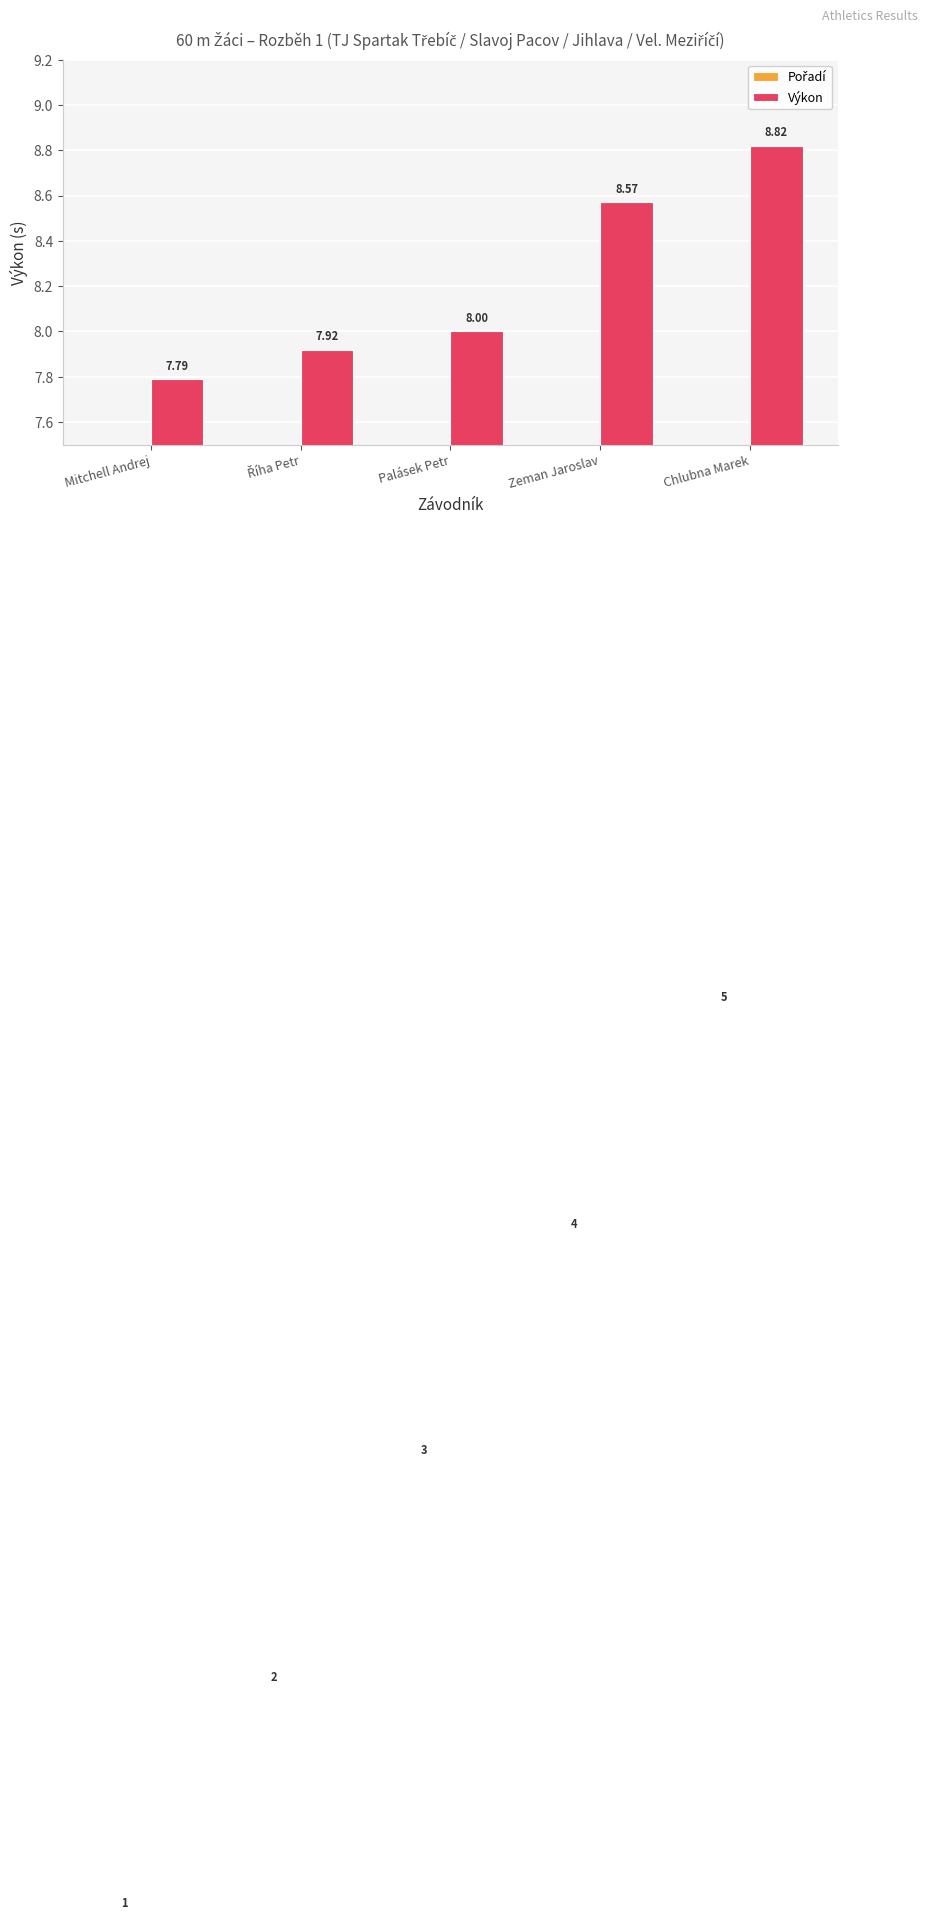

Reading right to left, what are all the values shown in this chart?

Pořadí: Chlubna Marek=5.0	Zeman Jaroslav=4.0	Palásek Petr=3.0	Říha Petr=2.0	Mitchell Andrej=1.0
Výkon: Chlubna Marek=8.8	Zeman Jaroslav=8.6	Palásek Petr=8.0	Říha Petr=7.9	Mitchell Andrej=7.8